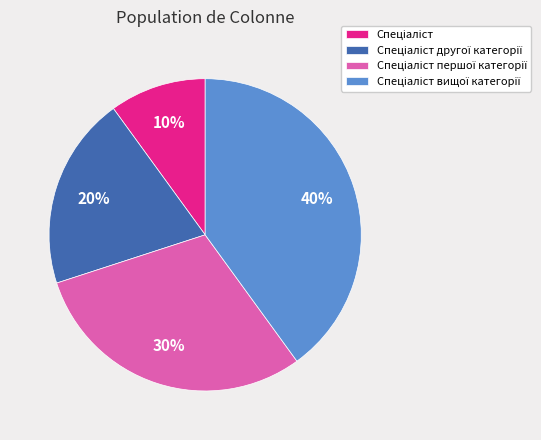

To the nearest percent, what is the difference between the largest and smallest slice percentages?

30%